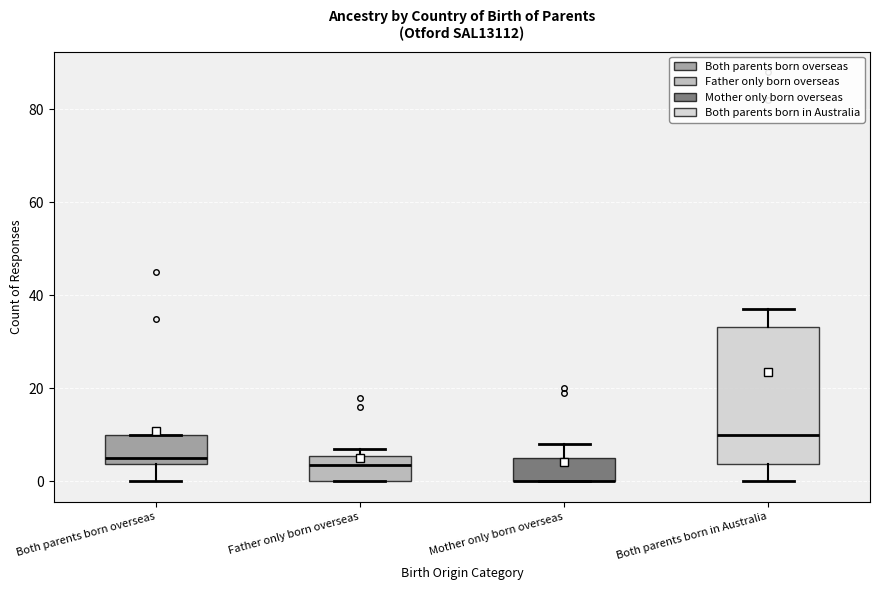

Reading left to right, read every box against the y-axis: the position of its median line, the range the box covers, and the ends of its whiskers. The values are not printed on the chart, so give them approximately, as read against the axis.

Both parents born overseas: median 6, box 4 to 10, whiskers 0 to 10
Father only born overseas: median 4, box 0 to 6, whiskers 0 to 8
Mother only born overseas: median 0 (drawn on the box's lower edge), box 0 to 6, whiskers 0 to 8
Both parents born in Australia: median 10, box 4 to 34, whiskers 0 to 38